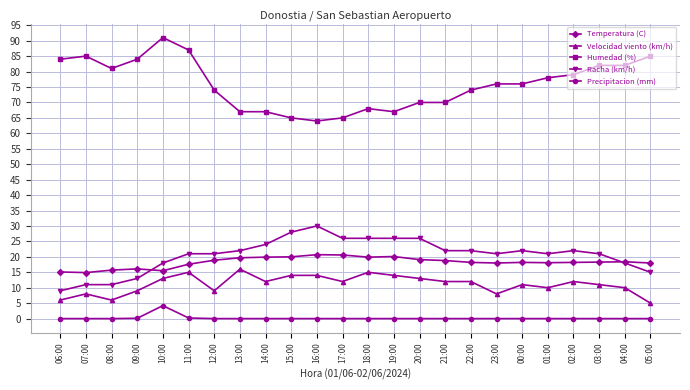

True or false: Humedad (%) and Temperatura (C) intersect in this chart.

False